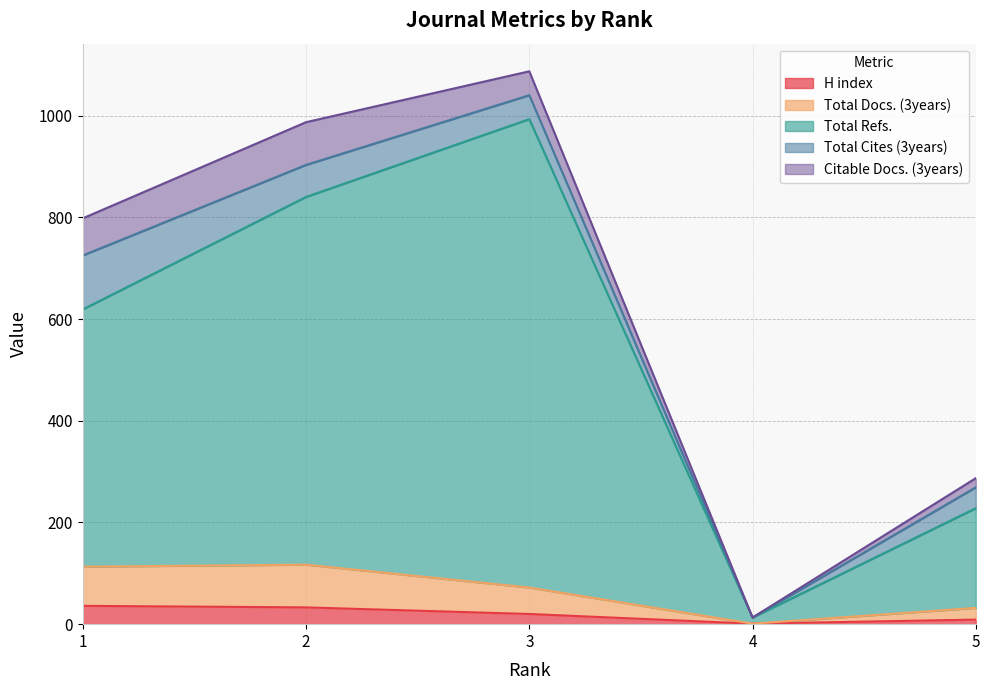

At which category is the sum across all series the highest?

3